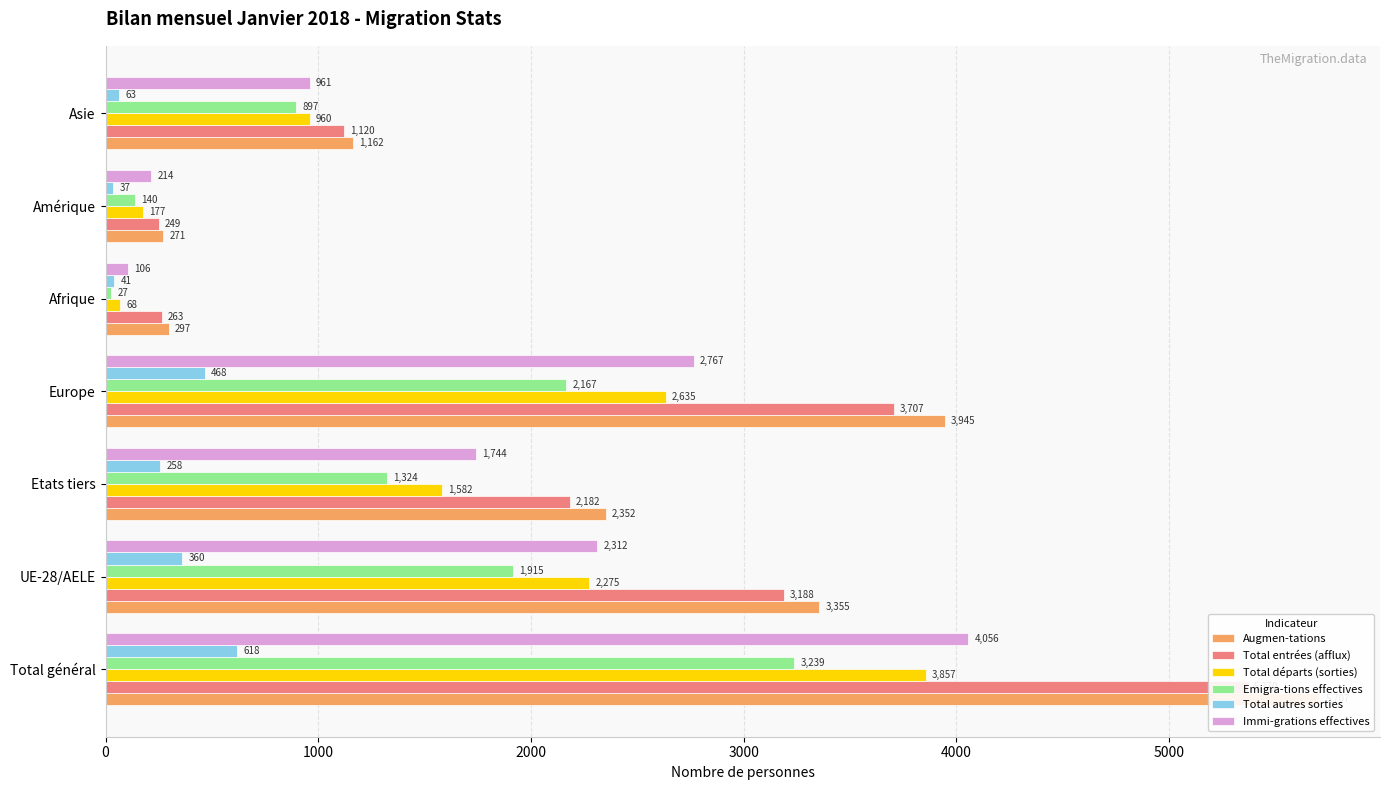

The Total entrées (afflux) series shows 1697 at Europe. True or false?

False